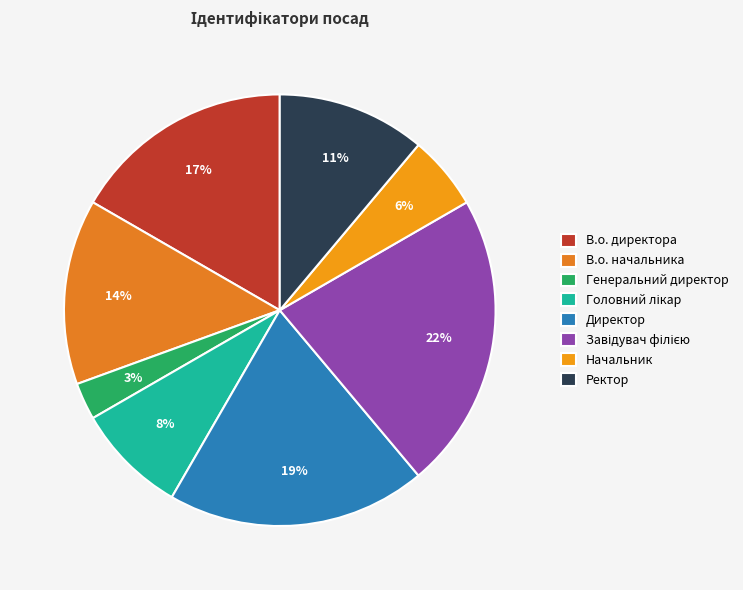

How many segments does this pie chart have?

8